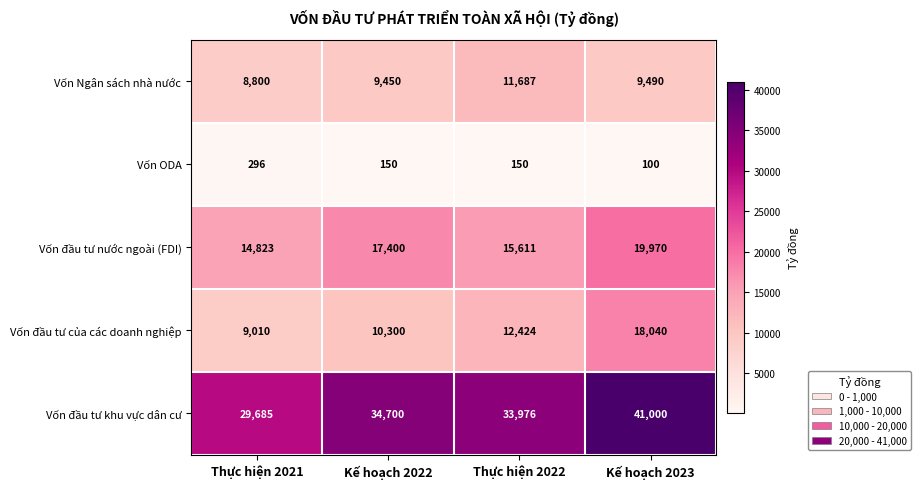

At which category is the sum across all series the highest?

Kế hoạch 2023